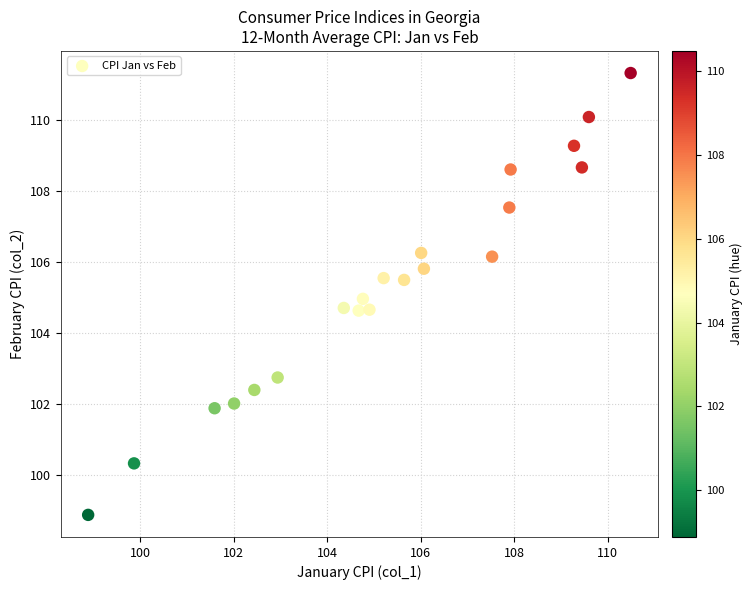

What is the range of X values (max minus min)?

11.6